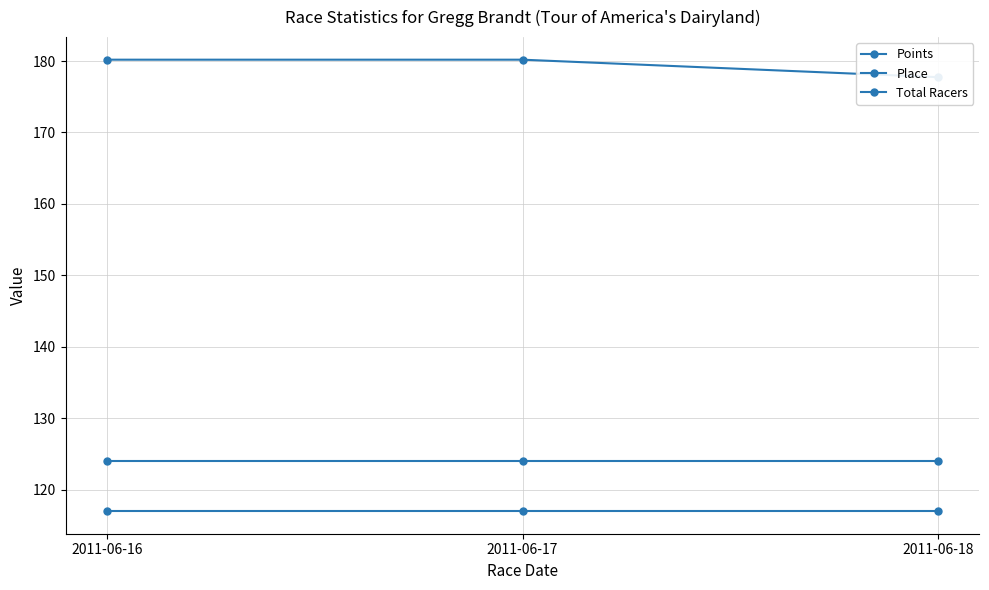

Rank the series by their maximum value, from lowest to highest.

Place, Total Racers, Points